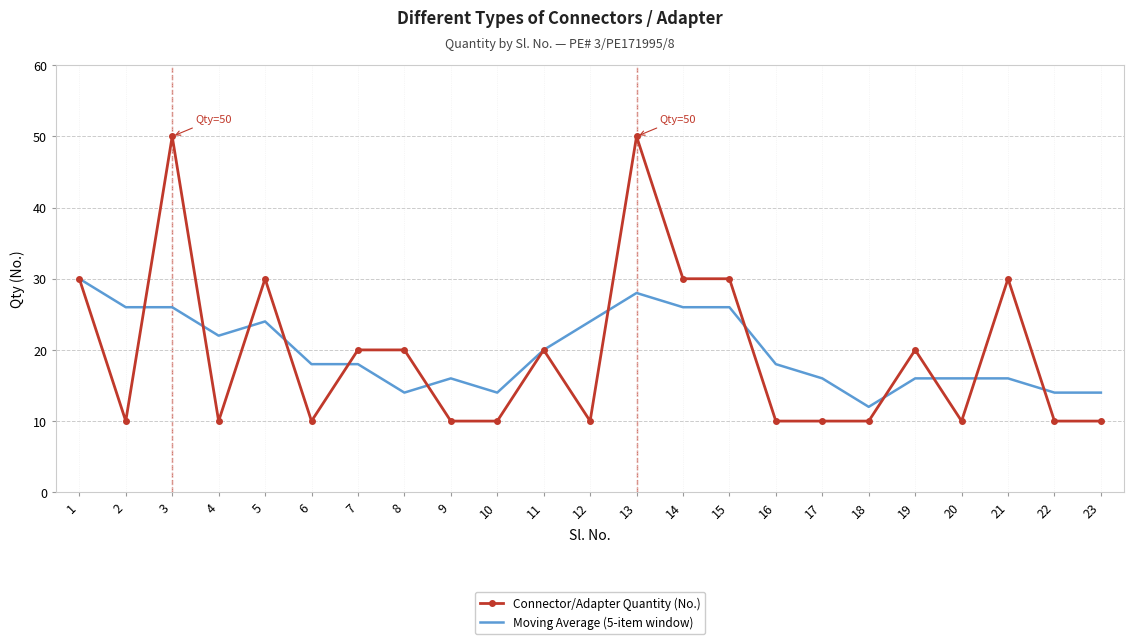

What is the difference between the Connector/Adapter Quantity (No.) values at 20 and 8?

10